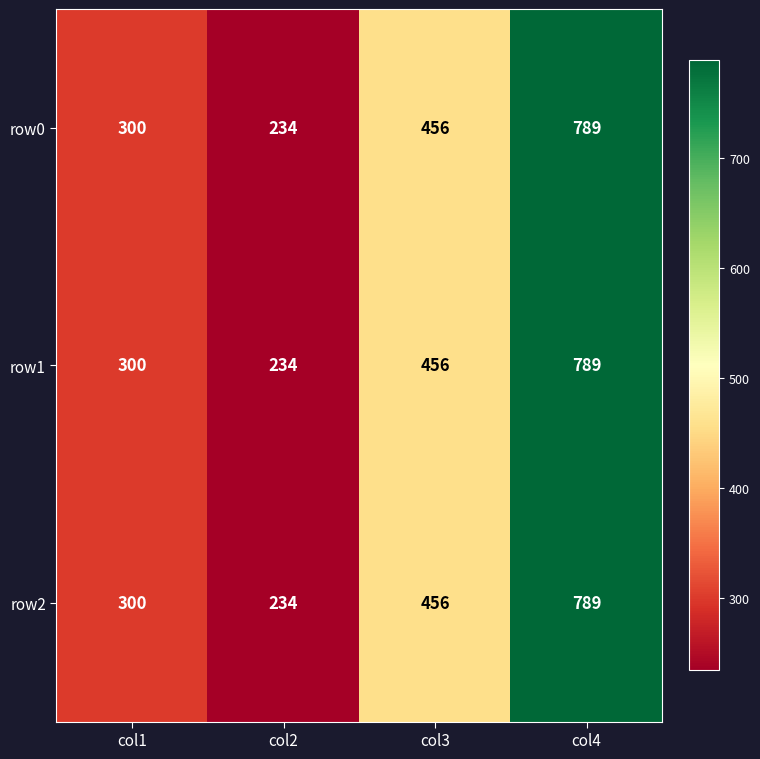

Reading right to left, transcribe all the data shown in this chart.

row0: 789	456	234	300
row1: 789	456	234	300
row2: 789	456	234	300